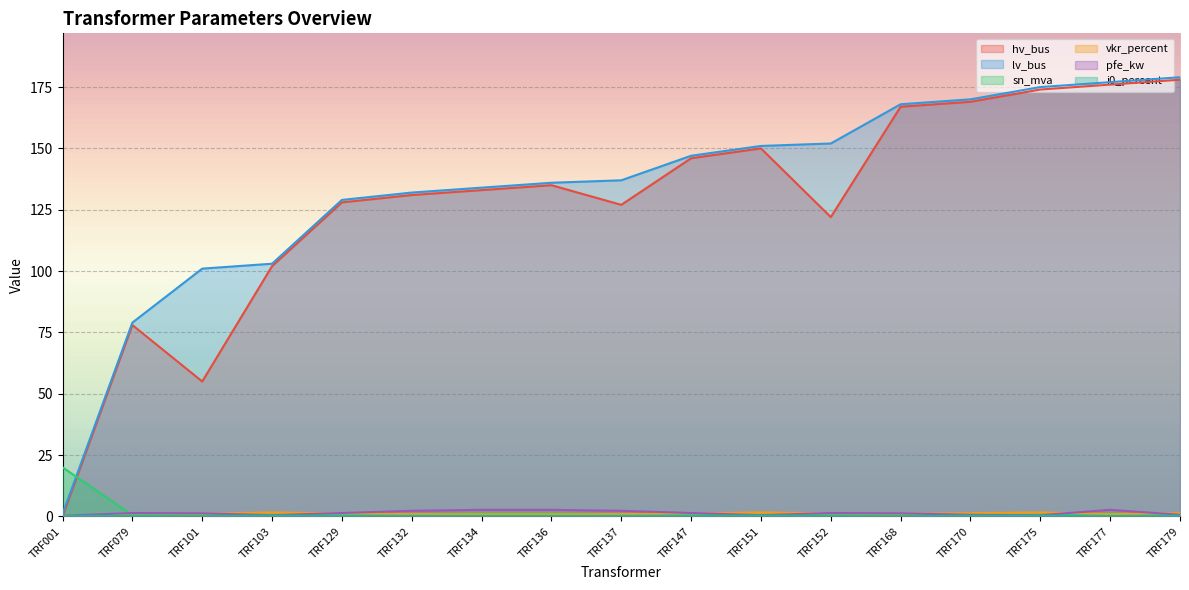

What is the highest value of the hv_bus series?

178.0